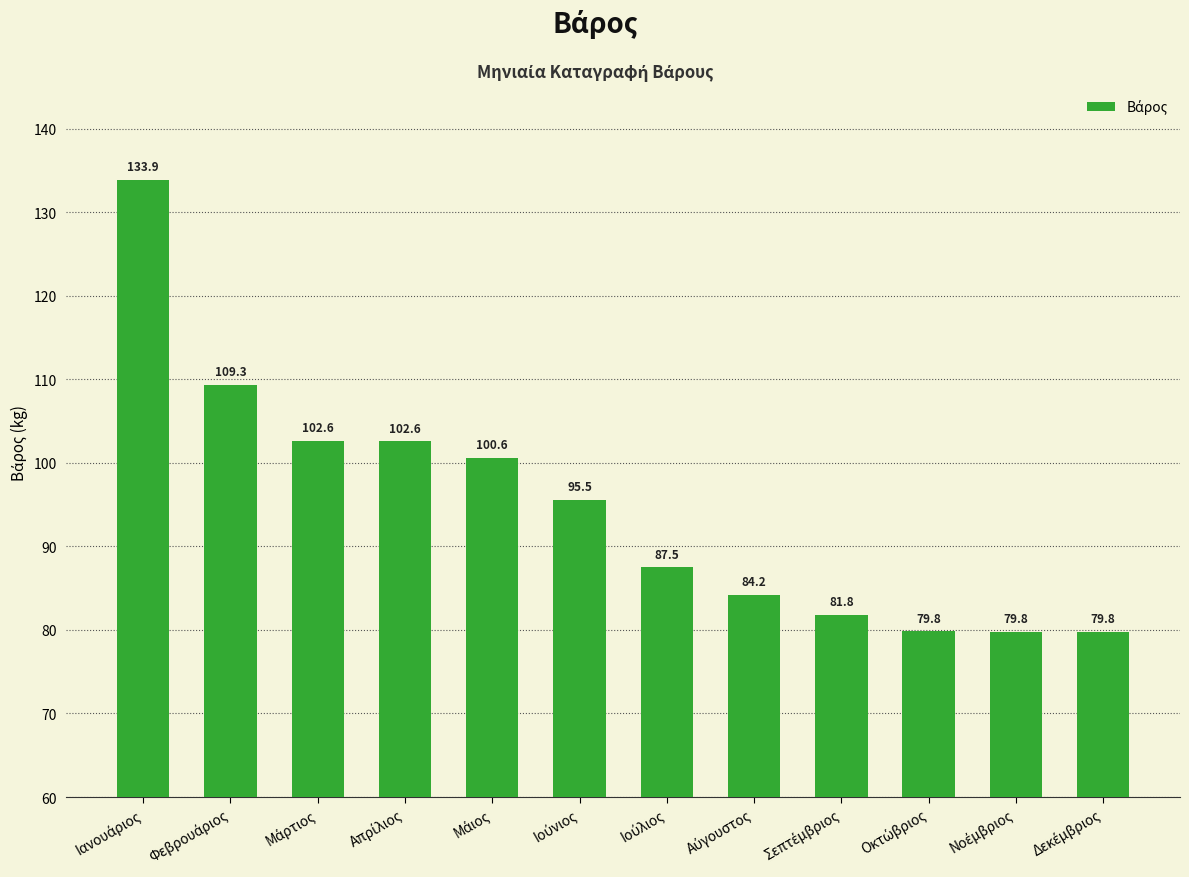

What is the maximum value shown in the chart?

133.9